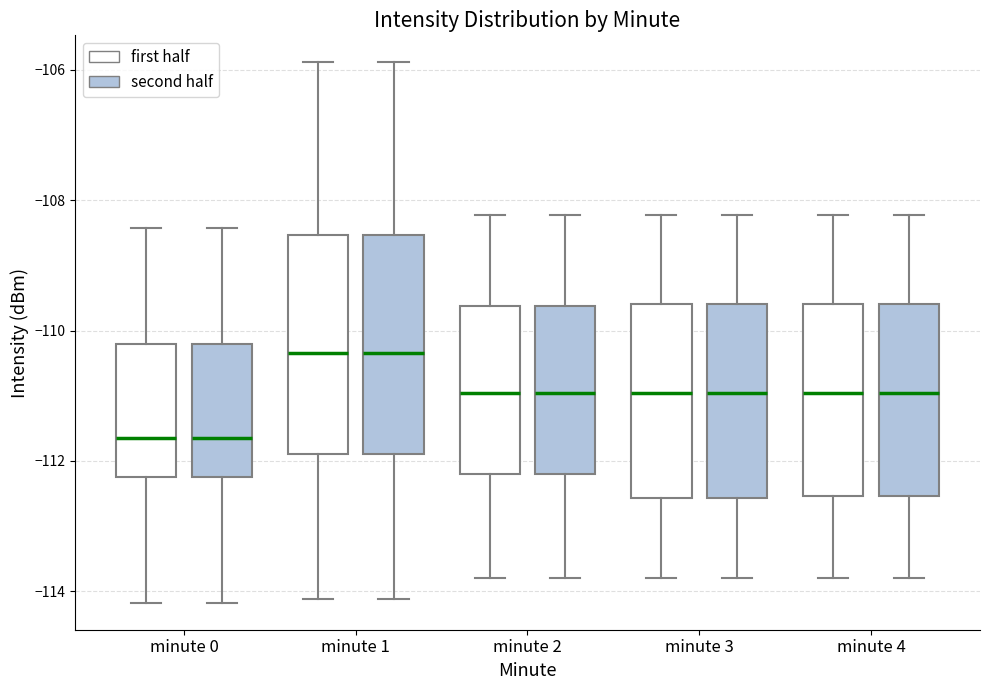

Reading left to right, transcribe this box plot: for each box, give where its median line is, the range the box spans, and where its two whiskers end, as read against the y-axis. The values are not printed on the chart, so give them approximately, as read against the axis.

minute 0 (first half): median -111.6, box -112.2 to -110.2, whiskers -114.2 to -108.4
minute 0 (second half): median -111.6, box -112.2 to -110.2, whiskers -114.2 to -108.4
minute 1 (first half): median -110.4, box -111.8 to -108.6, whiskers -114.2 to -105.8
minute 1 (second half): median -110.4, box -111.8 to -108.6, whiskers -114.2 to -105.8
minute 2 (first half): median -111.0, box -112.2 to -109.6, whiskers -113.8 to -108.2
minute 2 (second half): median -111.0, box -112.2 to -109.6, whiskers -113.8 to -108.2
minute 3 (first half): median -111.0, box -112.6 to -109.6, whiskers -113.8 to -108.2
minute 3 (second half): median -111.0, box -112.6 to -109.6, whiskers -113.8 to -108.2
minute 4 (first half): median -111.0, box -112.6 to -109.6, whiskers -113.8 to -108.2
minute 4 (second half): median -111.0, box -112.6 to -109.6, whiskers -113.8 to -108.2